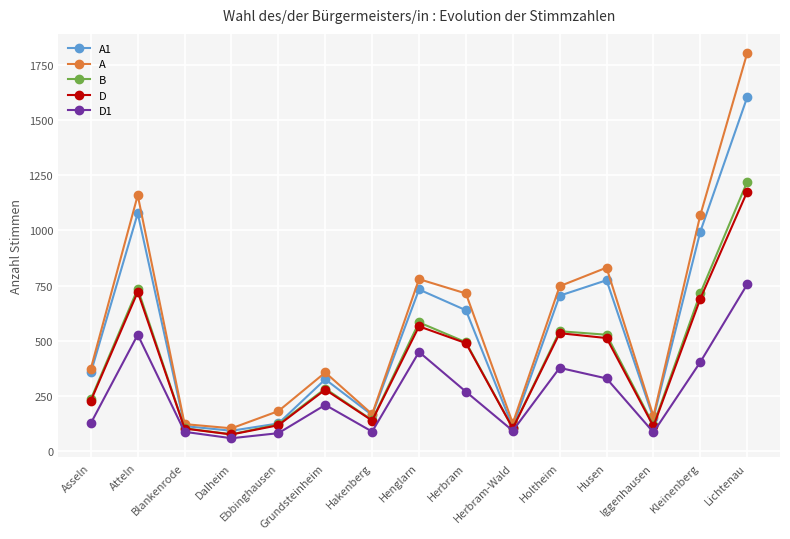

What are all the series names shown in the legend?

A1, A, B, D, D1